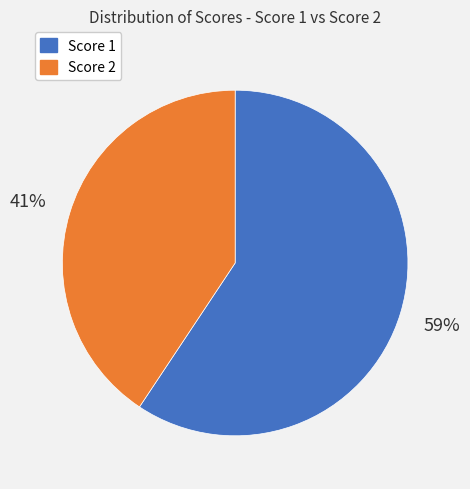

What is the ratio of the value at Score 2 to the value at Score 1?

0.7